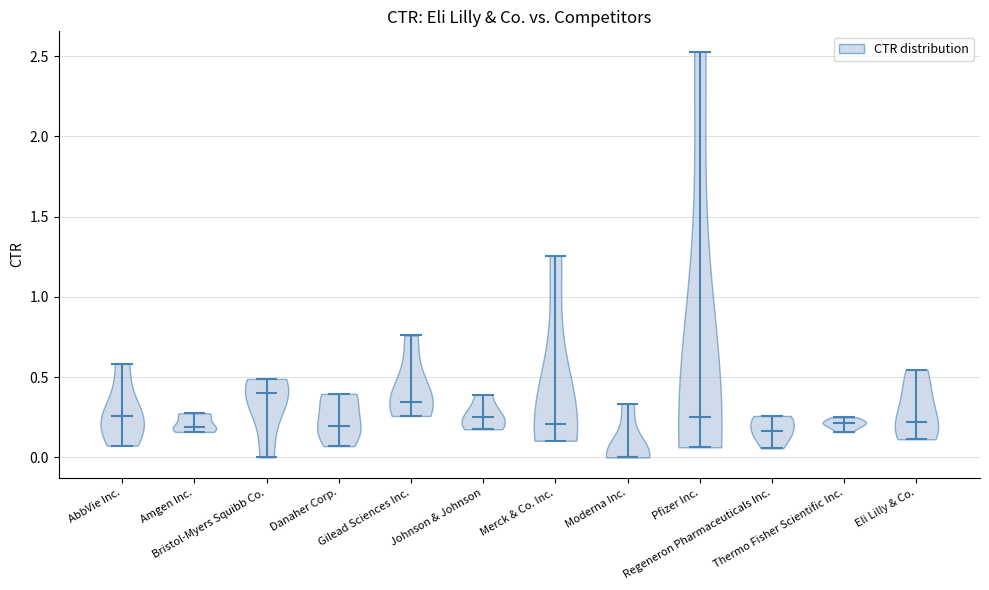

Reading left to right, read every violin against the y-axis: where its median line is, and the lowest and highest points it reaches. The values are not printed on the chart, so give them approximately, as read against the axis.

AbbVie Inc.: median line 0.25, lowest point 0.05, highest point 0.60
Amgen Inc.: median line 0.20, lowest point 0.15, highest point 0.30
Bristol-Myers Squibb Co.: median line 0.40, lowest point 0.00, highest point 0.50
Danaher Corp.: median line 0.20, lowest point 0.05, highest point 0.40
Gilead Sciences Inc.: median line 0.35, lowest point 0.25, highest point 0.75
Johnson & Johnson: median line 0.25, lowest point 0.20, highest point 0.40
Merck & Co. Inc.: median line 0.20, lowest point 0.10, highest point 1.25
Moderna Inc.: median line 0.00, lowest point 0.00, highest point 0.35
Pfizer Inc.: median line 0.25, lowest point 0.05, highest point 2.55
Regeneron Pharmaceuticals Inc.: median line 0.15, lowest point 0.05, highest point 0.25
Thermo Fisher Scientific Inc.: median line 0.20, lowest point 0.15, highest point 0.25
Eli Lilly & Co.: median line 0.20, lowest point 0.10, highest point 0.55